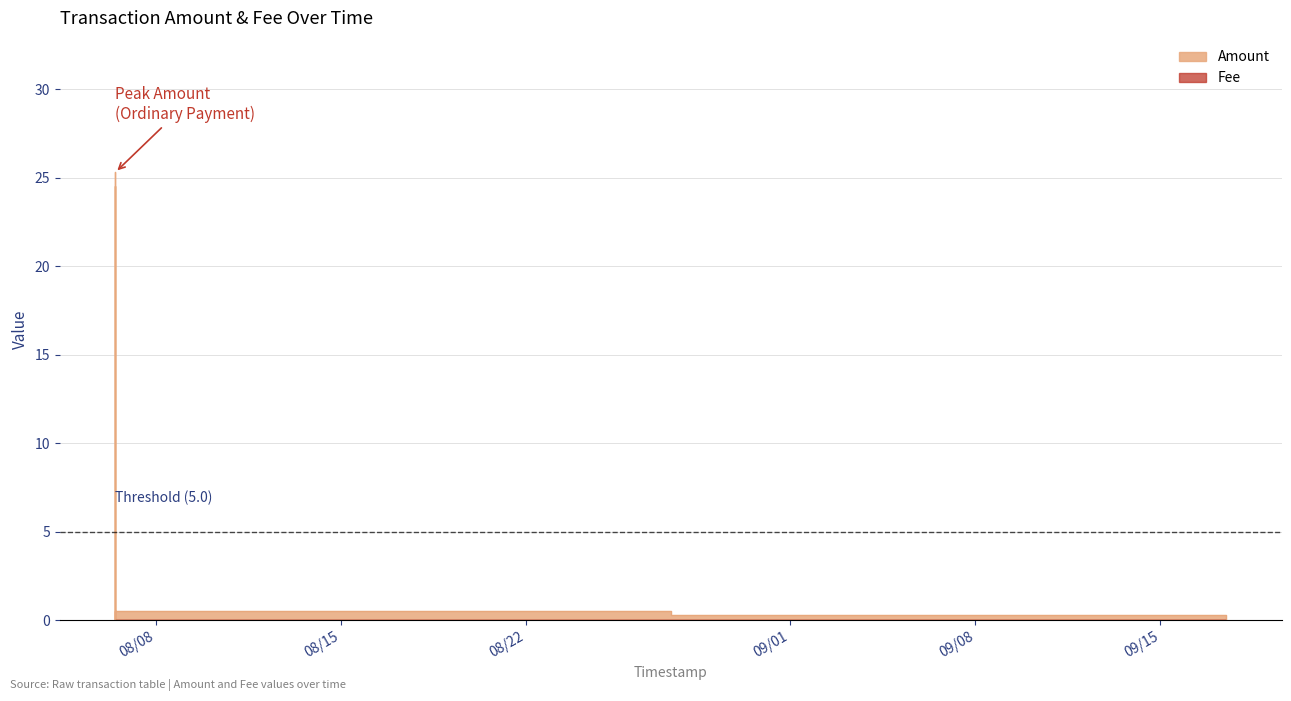

What is the label of the 3rd point from the left?

2022-08-06 11:18:18